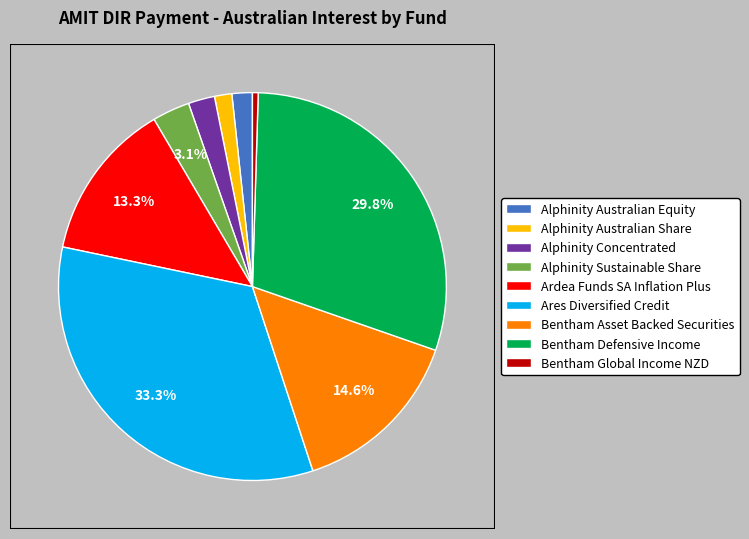

To the nearest percent, what is the difference between the largest and smallest slice percentages?

33%